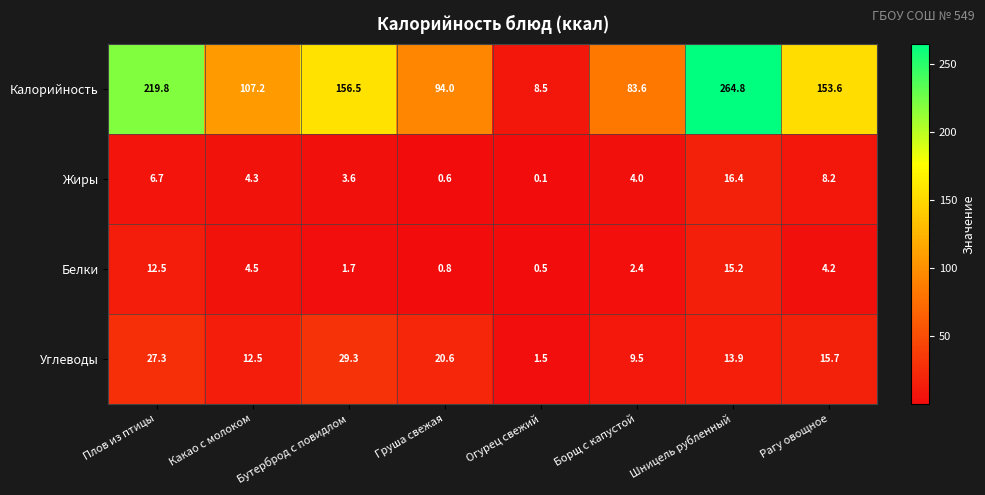

Which series has the widest spread of values?

Калорийность